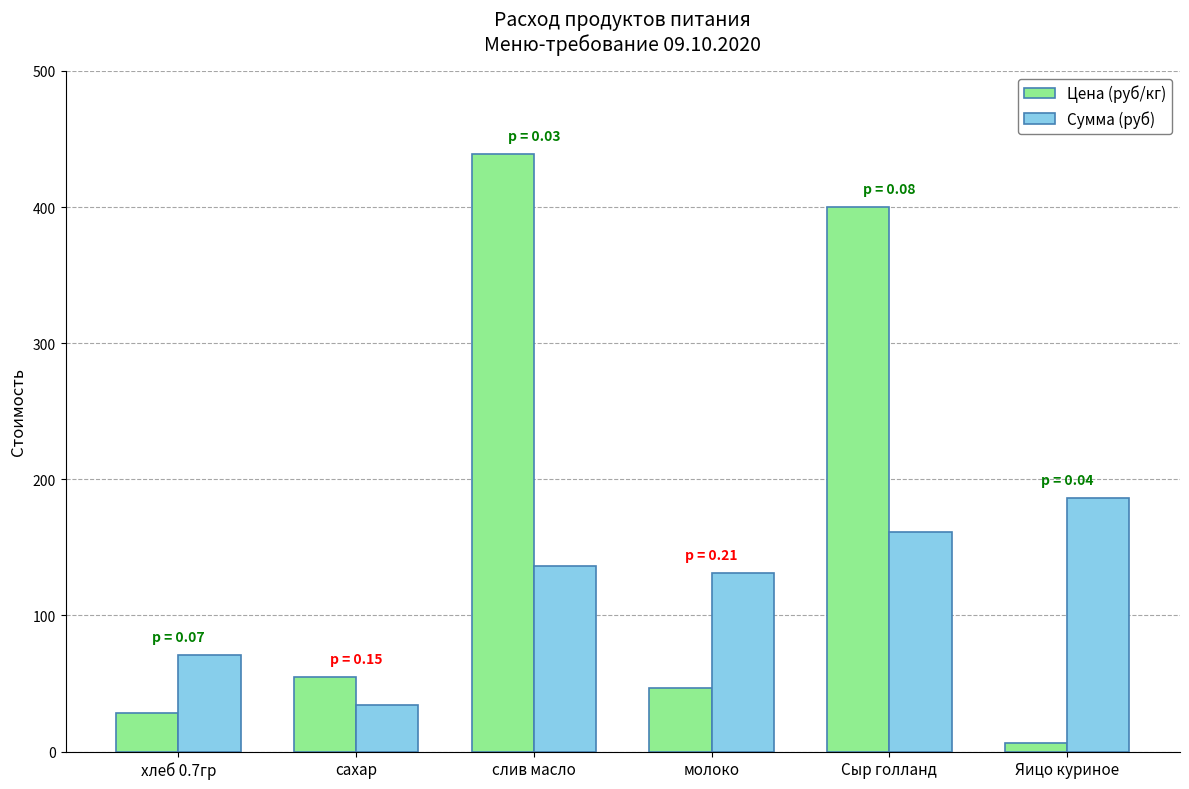

Rank the categories by Сумма (руб) value from lowest to highest.

сахар, хлеб 0.7гр, молоко, слив масло, Сыр голланд, Яицо куриное